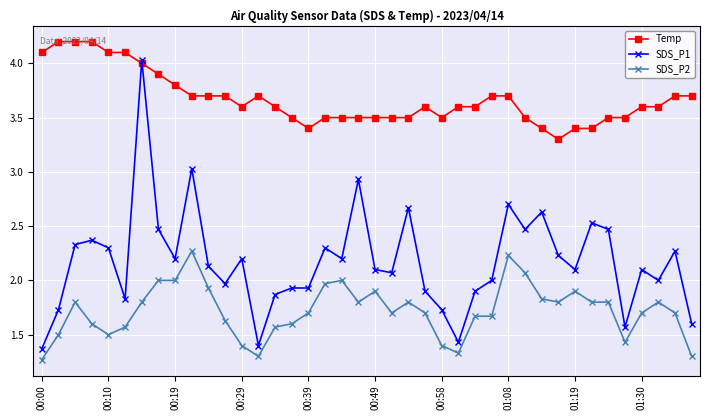

What is the value of the SDS_P2 point at the 33rd from the left?

1.9